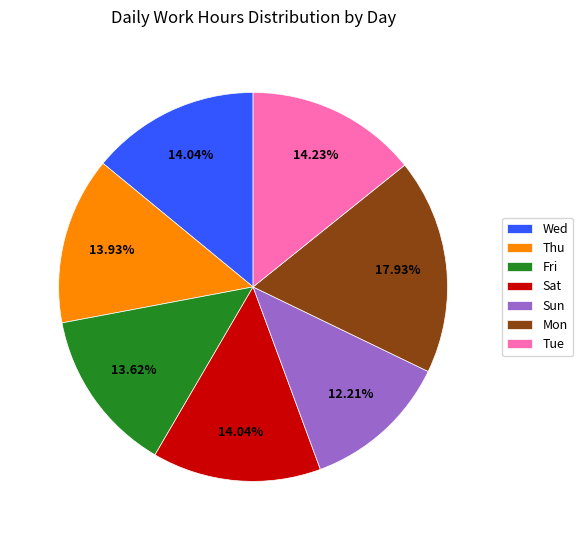

Is the sum of Sun and Sat greater than half?

No